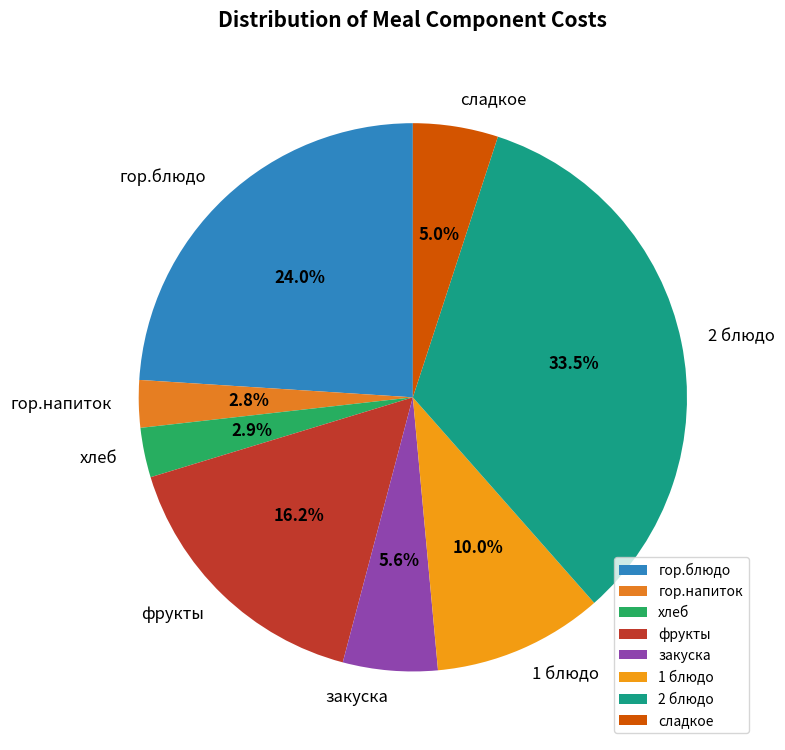

Count the number of slices in the pie.

8